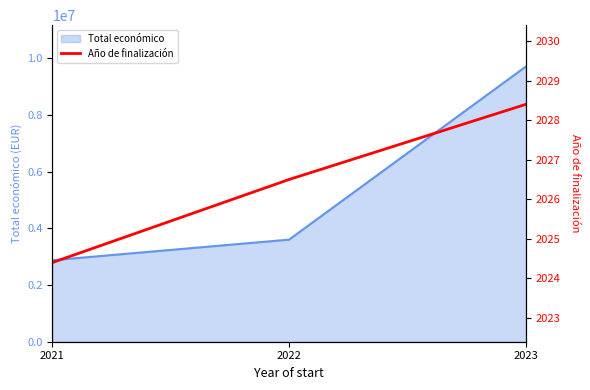

What is the highest value of the Total económico series?

9716416.4